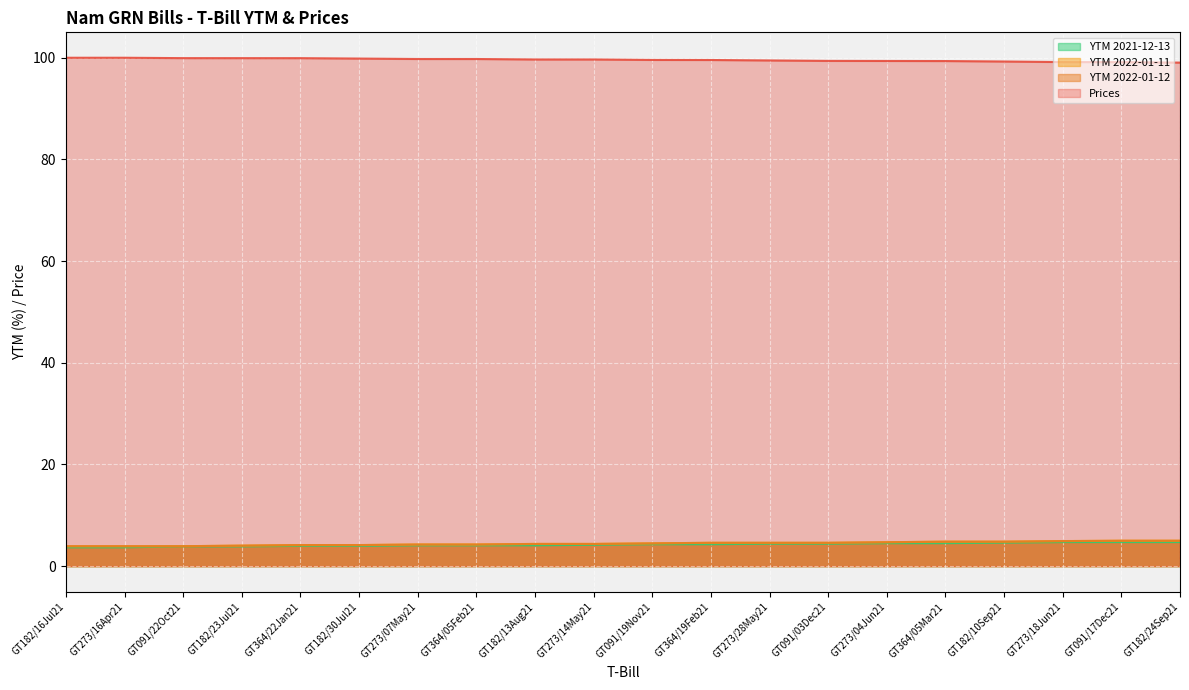

What is the sum of the YTM 2021-12-13 values at GT364/05Mar21 and GT273/18Jun21?

9.3